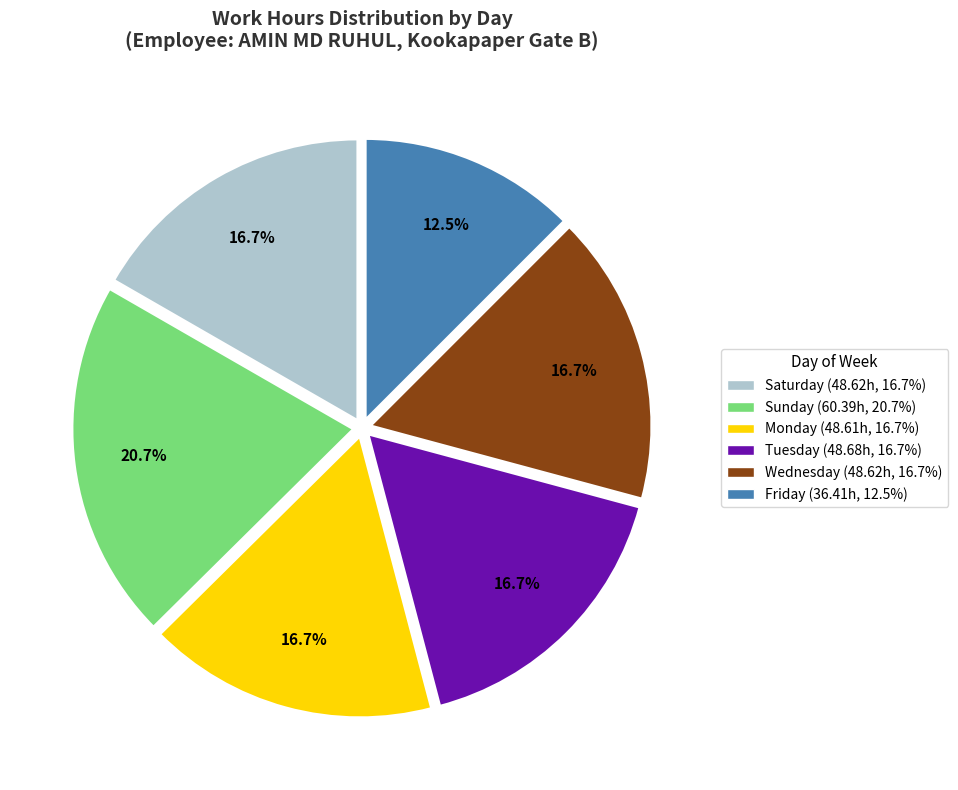

Is there any slice that represents more than half of the pie?

No